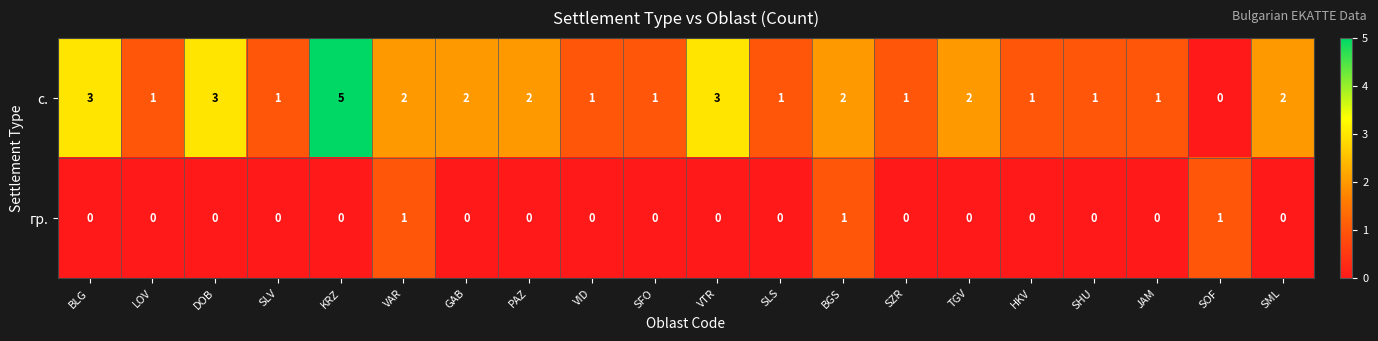

True or false: гр. has a value of 0 at DOB.

True